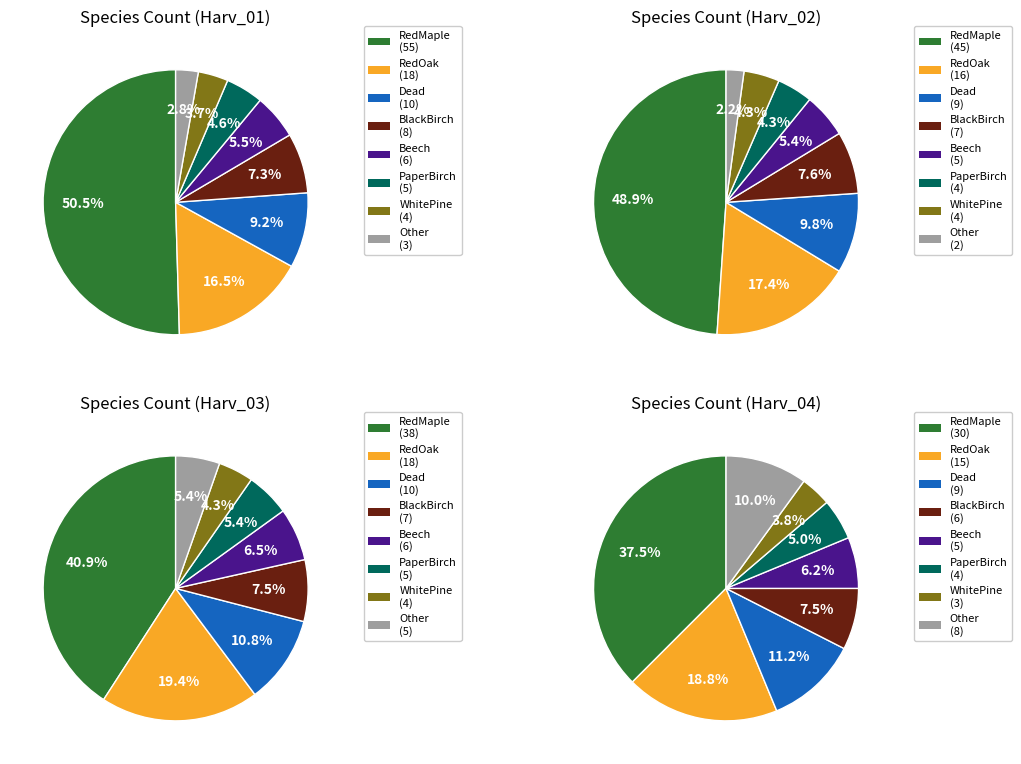

Is BlackBirch the majority of the pie?

No